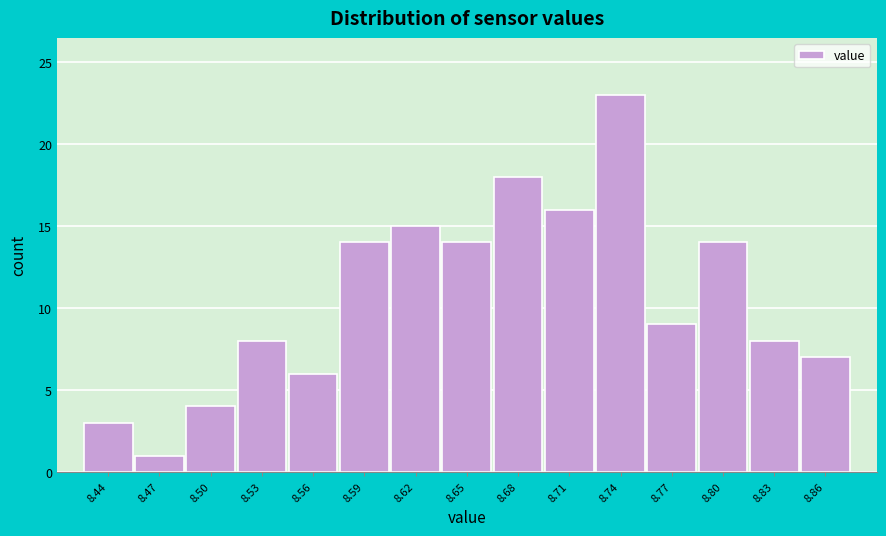

Reading left to right, transcribe all the data shown in this chart.

3	1	4	8	6	14	15	14	18	16	23	9	14	8	7